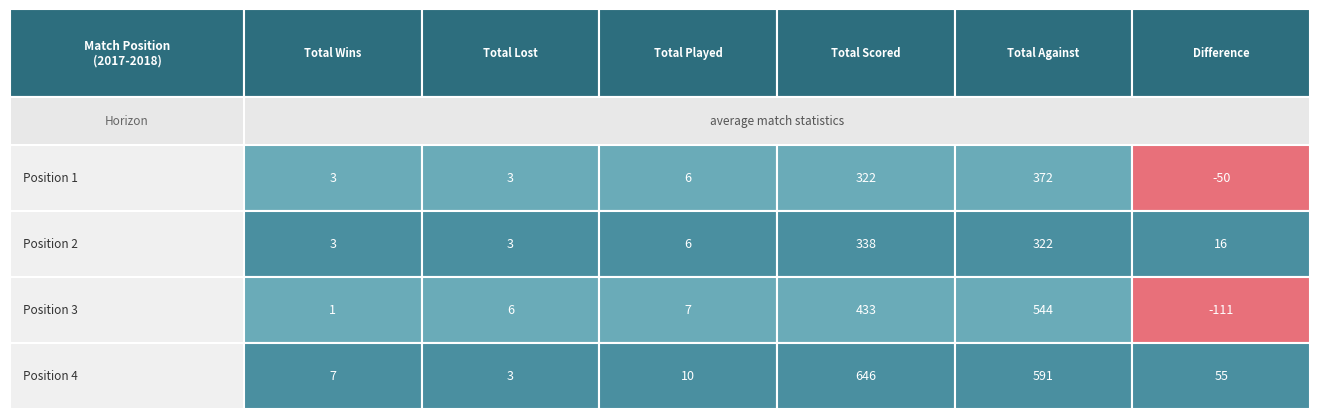

Reading left to right, list all the values displayed in this chart.

Position 1: 0=3	1=3	2=6	3=322	4=372	5=-50
Position 2: 0=3	1=3	2=6	3=338	4=322	5=16
Position 3: 0=1	1=6	2=7	3=433	4=544	5=-111
Position 4: 0=7	1=3	2=10	3=646	4=591	5=55